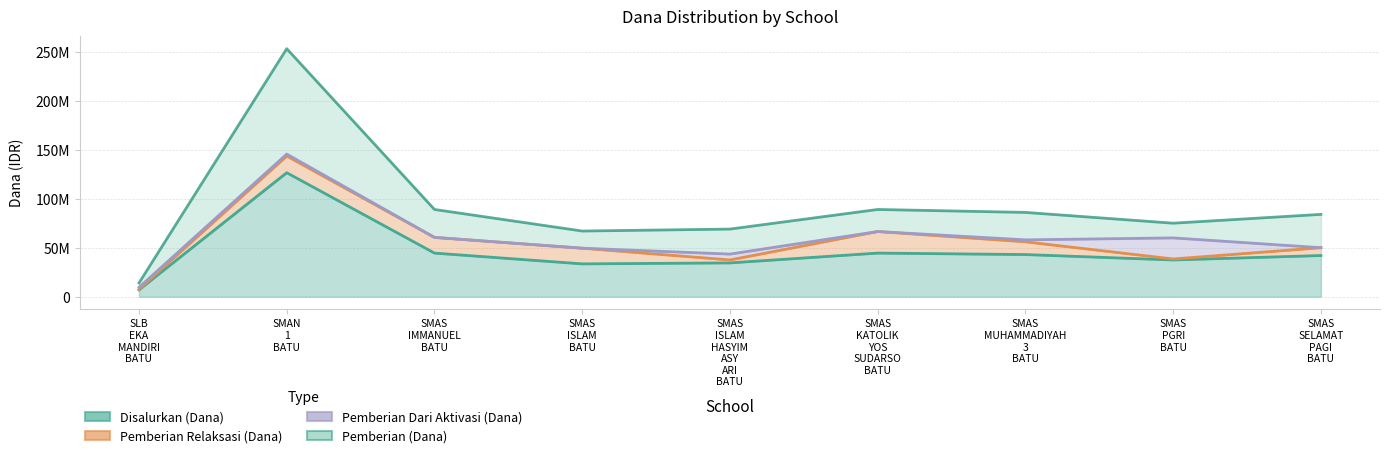

What is the approximate value of Pemberian (Dana) at SMAN 1 BATU, to the nearest 10?

107500000